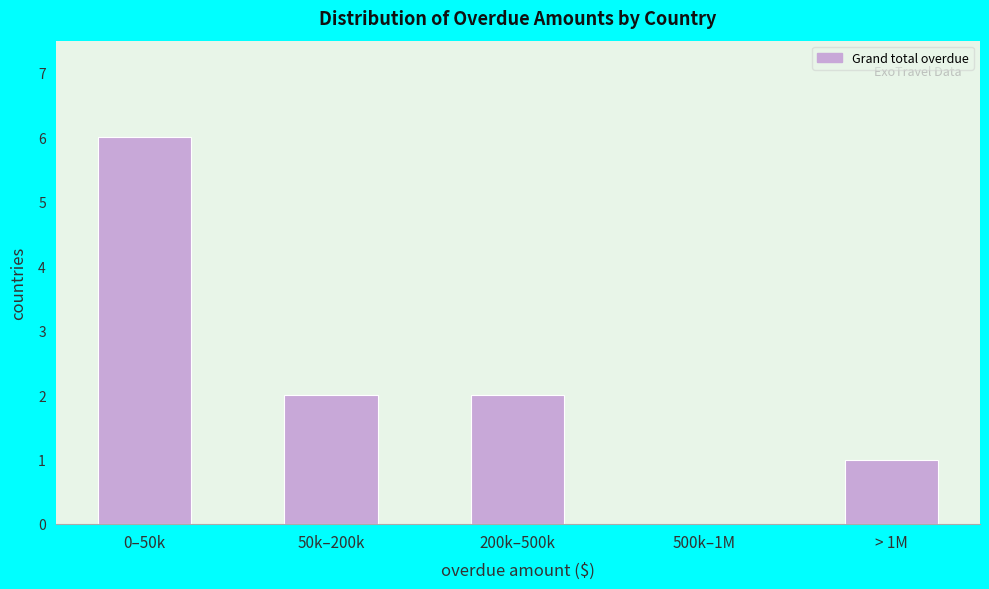

Reading right to left, extract all data points from this chart.

> 1M=1	500k–1M=0	200k–500k=2	50k–200k=2	0–50k=6